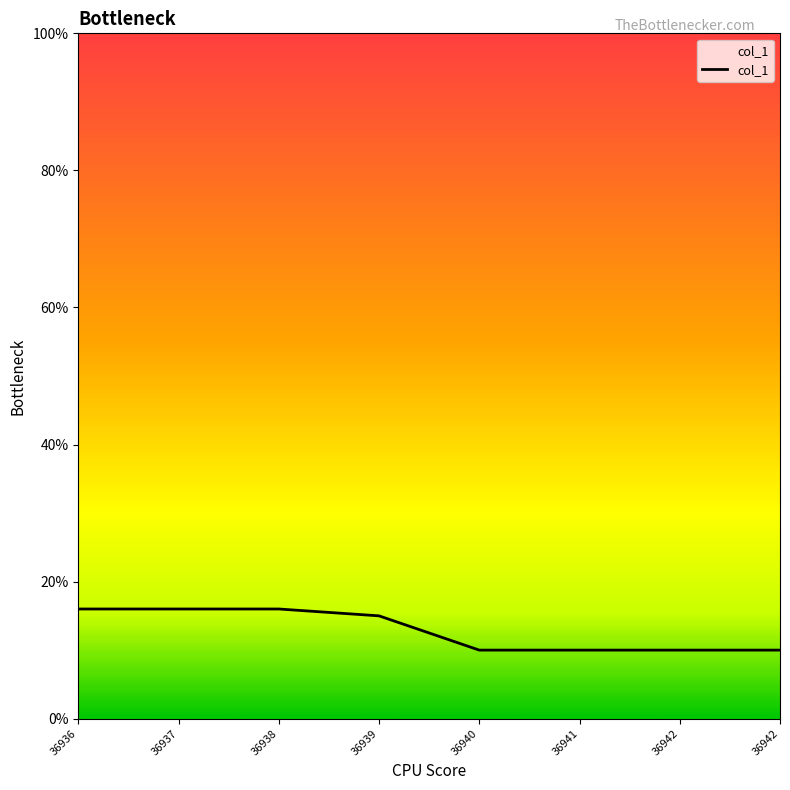

Which category has the highest value across all series?

36936